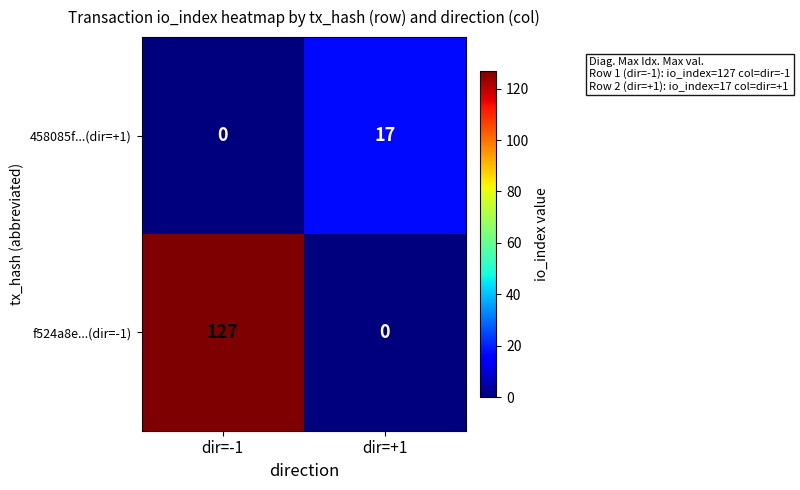

How many series are shown in this chart?

2